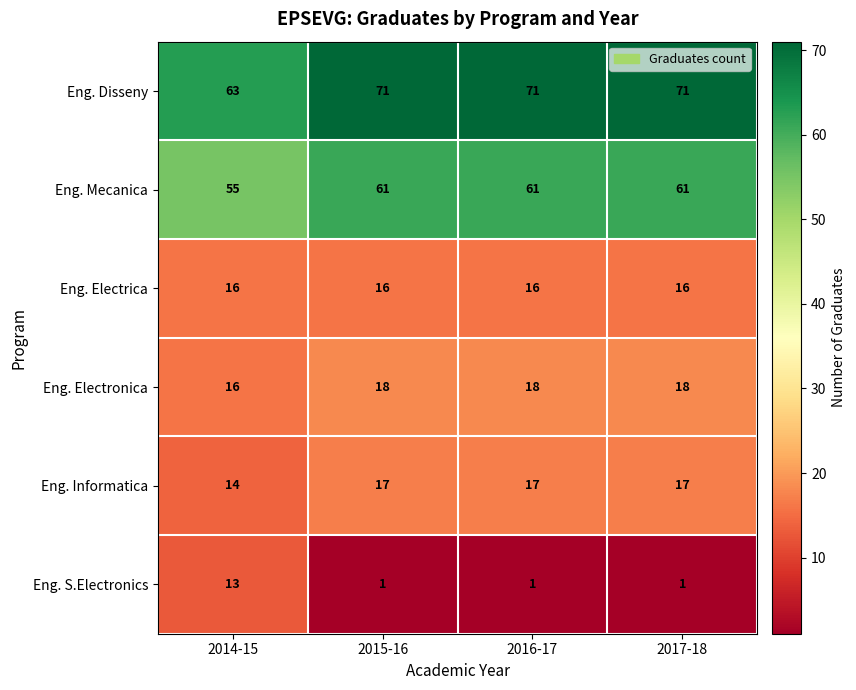

Reading left to right, what are all the values shown in this chart?

Eng. Disseny: 63	71	71	71
Eng. Mecanica: 55	61	61	61
Eng. Electrica: 16	16	16	16
Eng. Electronica: 16	18	18	18
Eng. Informatica: 14	17	17	17
Eng. S.Electronics: 13	1	1	1